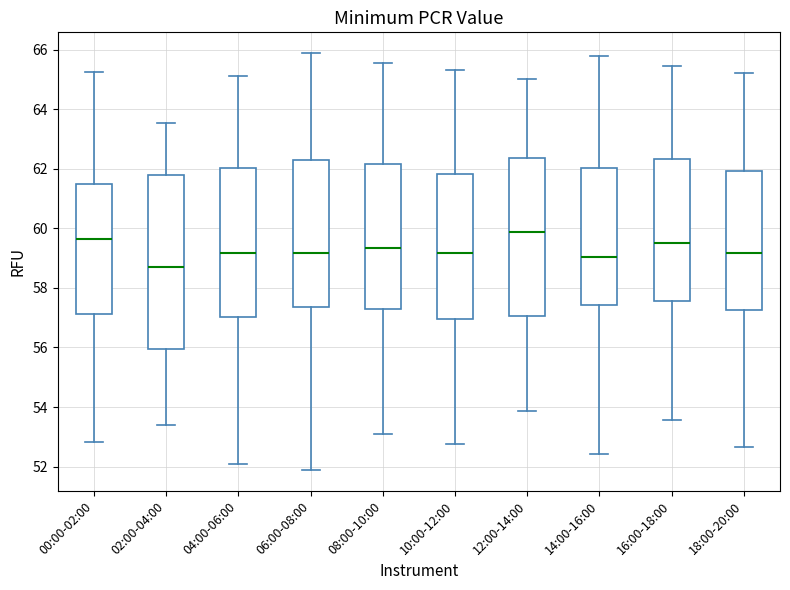

Reading left to right, transcribe this box plot: for each box, give where its median line is, the range the box spans, and where its two whiskers end, as read against the y-axis. The values are not printed on the chart, so give them approximately, as read against the axis.

00:00-02:00: median 59.6, box 57.2 to 61.4, whiskers 52.8 to 65.2
02:00-04:00: median 58.8, box 56.0 to 61.8, whiskers 53.4 to 63.6
04:00-06:00: median 59.2, box 57.0 to 62.0, whiskers 52.2 to 65.2
06:00-08:00: median 59.2, box 57.4 to 62.4, whiskers 51.8 to 65.8
08:00-10:00: median 59.4, box 57.4 to 62.2, whiskers 53.2 to 65.6
10:00-12:00: median 59.2, box 57.0 to 61.8, whiskers 52.8 to 65.4
12:00-14:00: median 59.8, box 57.0 to 62.4, whiskers 53.8 to 65.0
14:00-16:00: median 59.0, box 57.4 to 62.0, whiskers 52.4 to 65.8
16:00-18:00: median 59.4, box 57.6 to 62.4, whiskers 53.6 to 65.4
18:00-20:00: median 59.2, box 57.2 to 62.0, whiskers 52.6 to 65.2